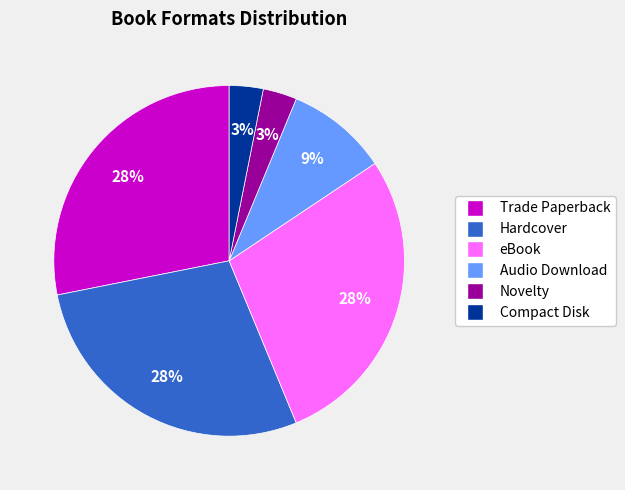

Is the sum of Novelty and Audio Download greater than half?

No